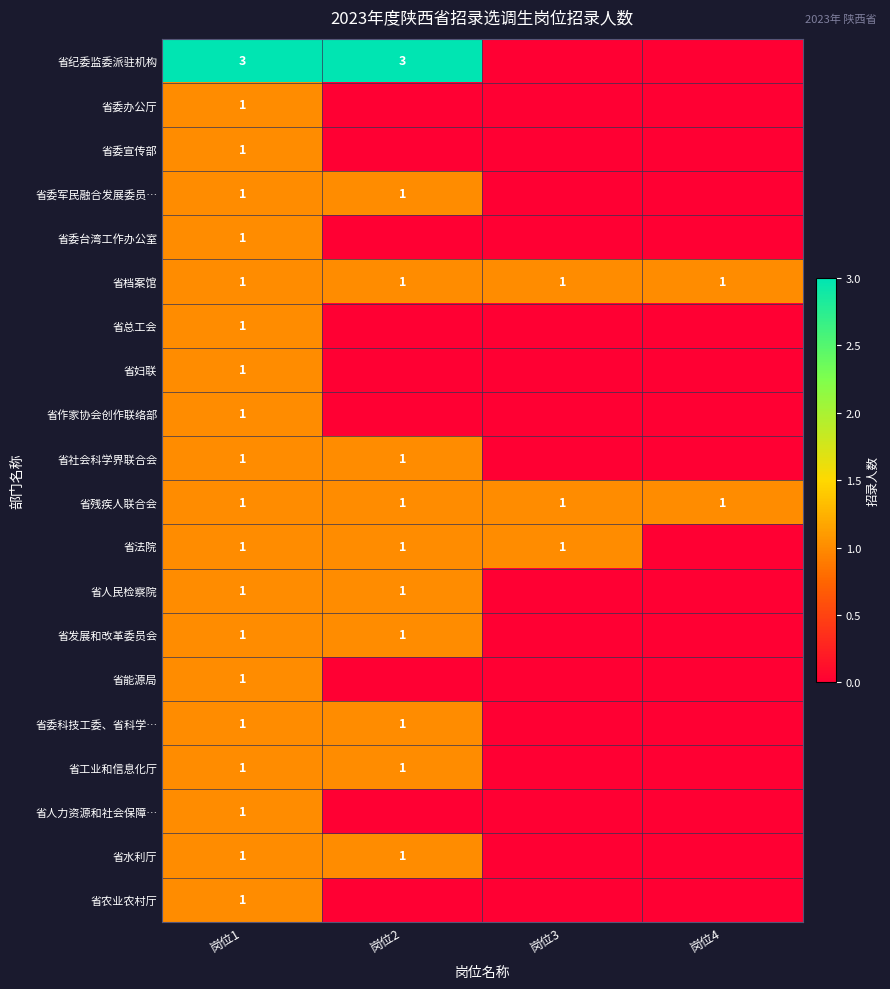

At which category is the sum across all series the highest?

岗位1